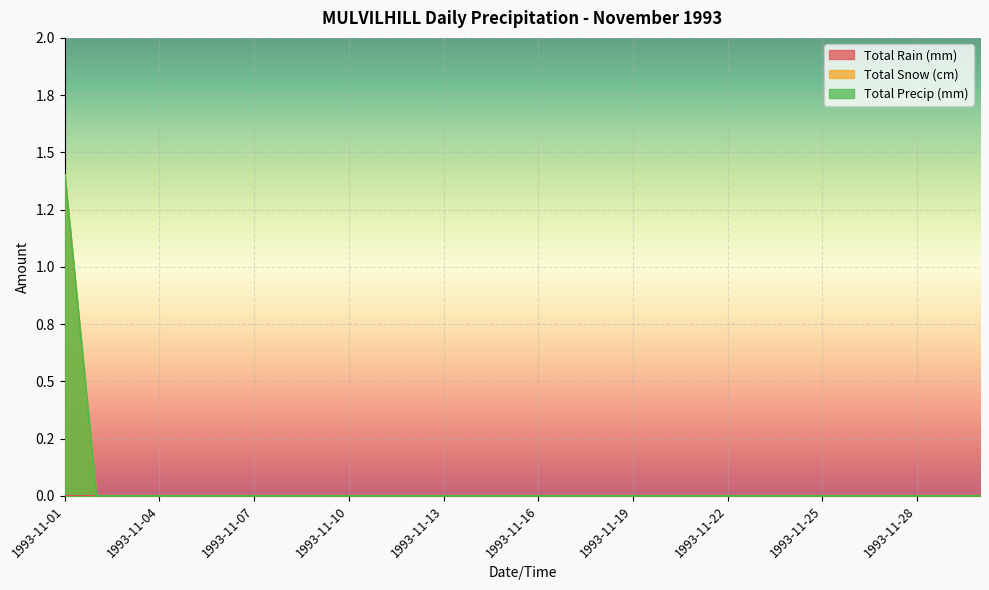

How many data points does each series have?

30